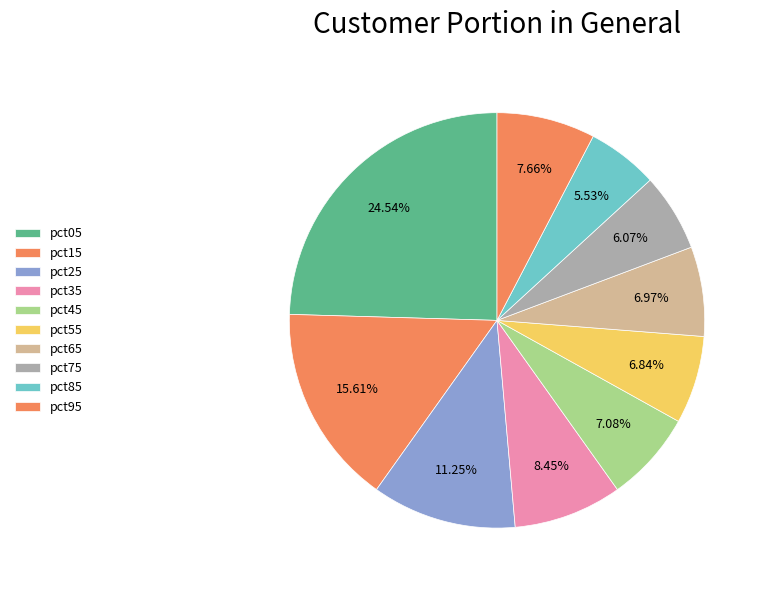

How many slices are in this pie chart?

10